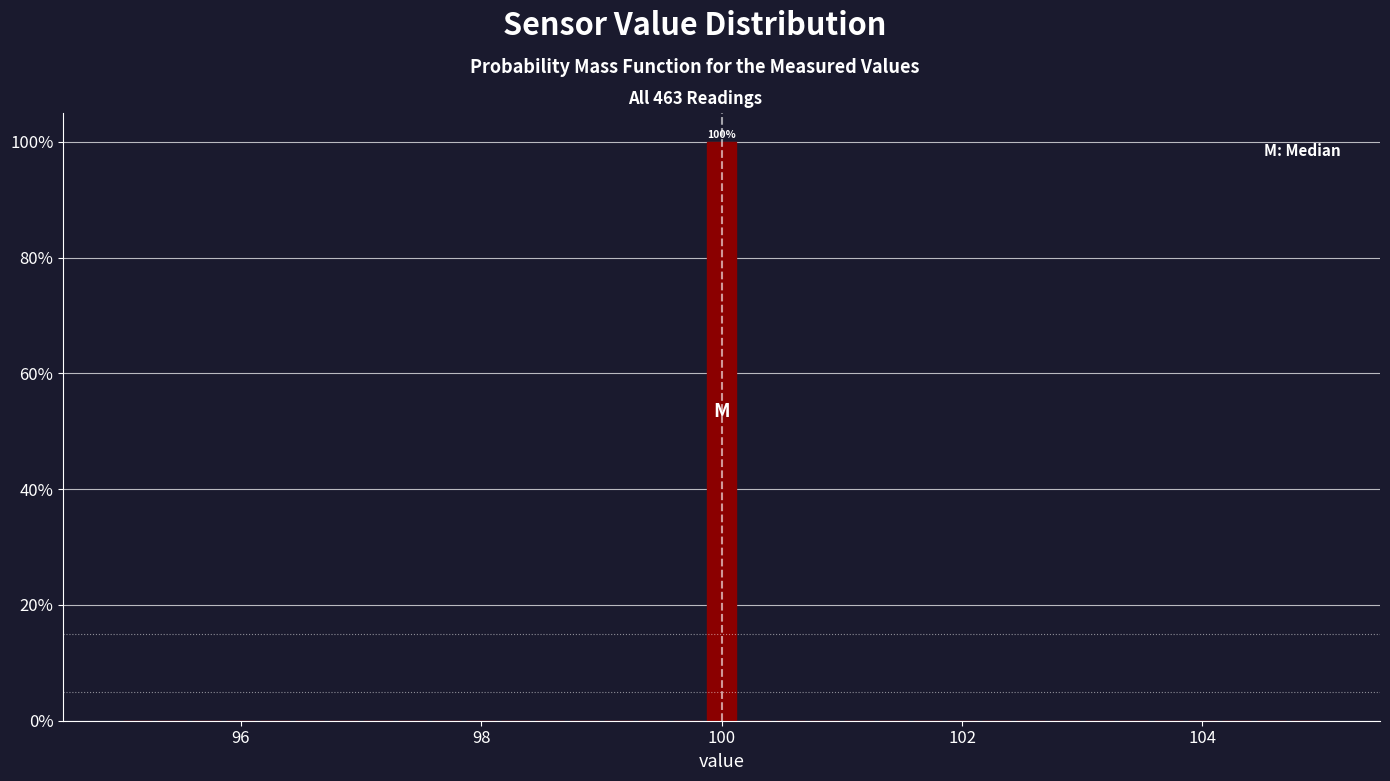

Around what value on the x-axis is the tallest bar? Give the approximate position of its centre, as read against the axis.

100.0